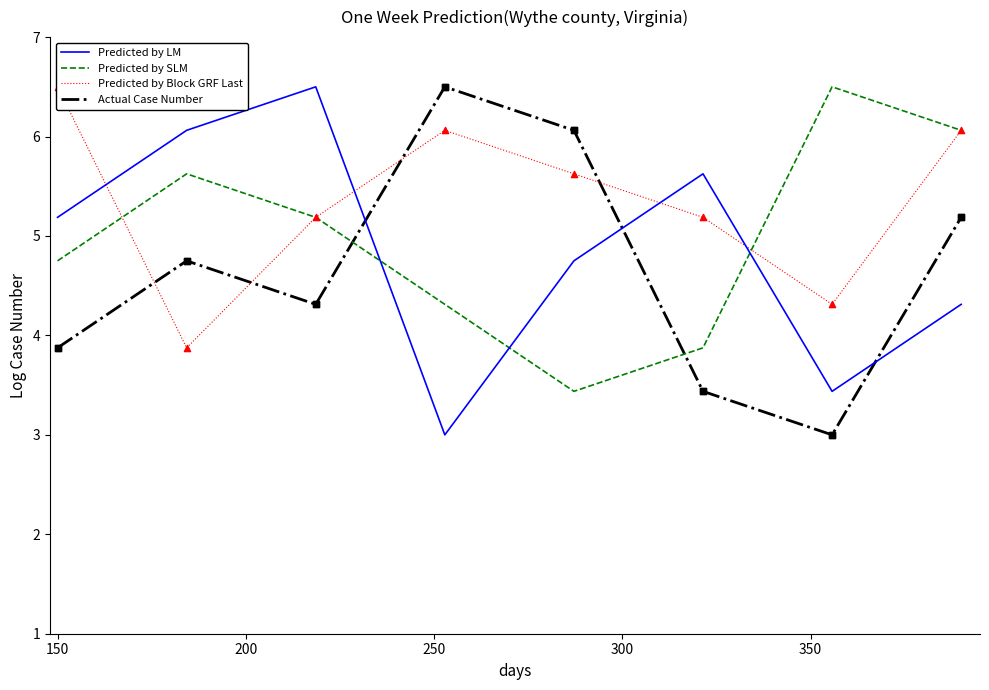

Which series has the largest Y range (max minus min)?

col_4